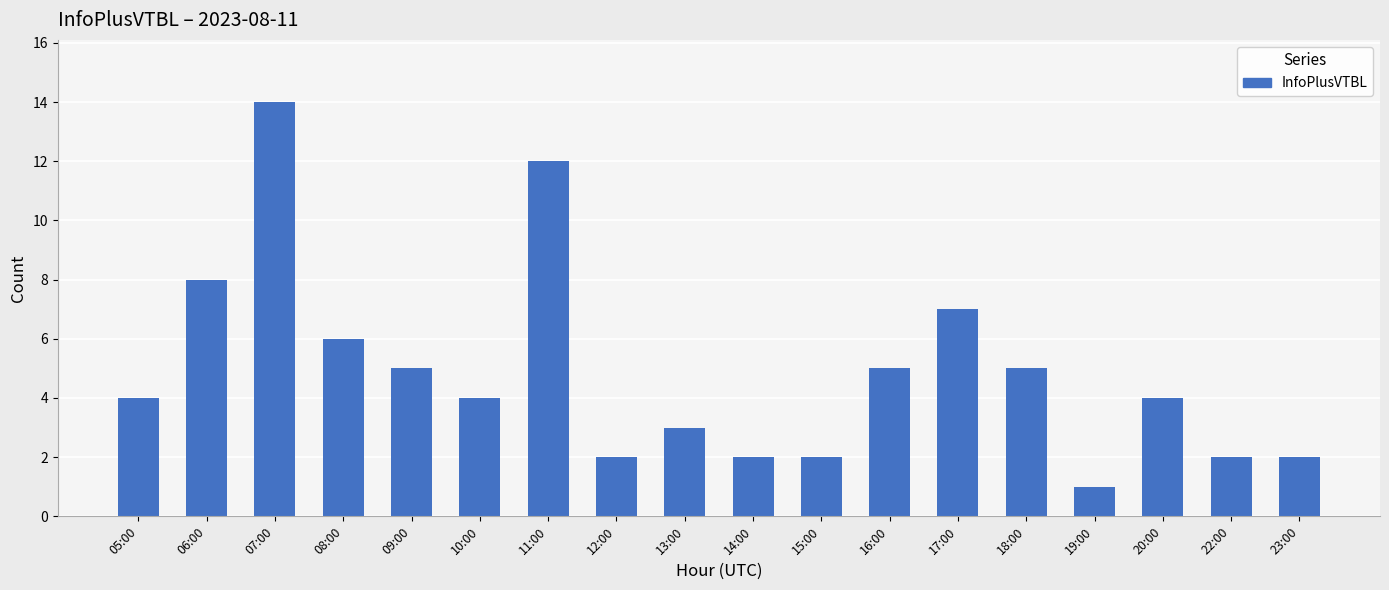

The value at 12:00 is 3. True or false?

False